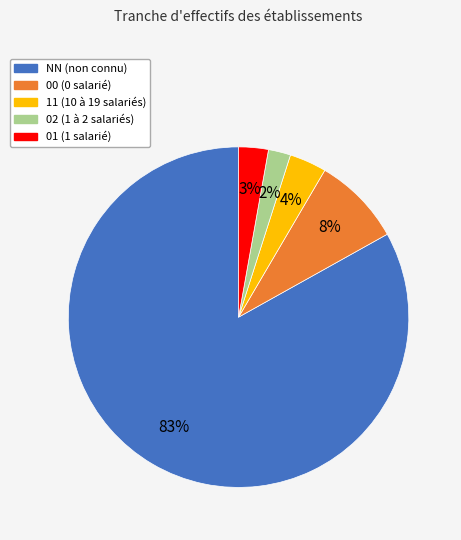

Approximately how many times larger is the value at 01 compared to 11?

0.8